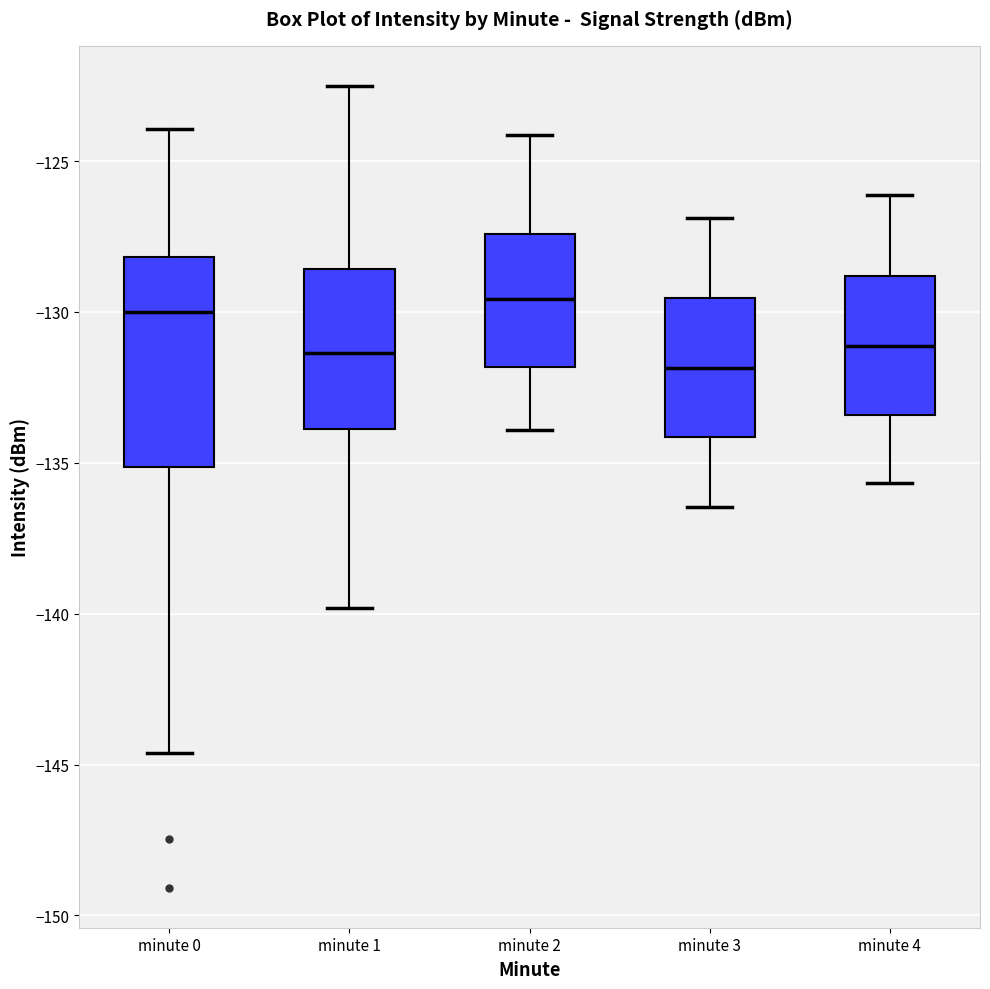

Reading left to right, transcribe this box plot: for each box, give where its median line is, the range the box spans, and where its two whiskers end, as read against the y-axis. The values are not printed on the chart, so give them approximately, as read against the axis.

minute 0: median -130.0, box -135.0 to -128.0, whiskers -144.5 to -124.0
minute 1: median -131.5, box -134.0 to -128.5, whiskers -140.0 to -122.5
minute 2: median -129.5, box -132.0 to -127.5, whiskers -134.0 to -124.0
minute 3: median -132.0, box -134.0 to -129.5, whiskers -136.5 to -127.0
minute 4: median -131.0, box -133.5 to -129.0, whiskers -135.5 to -126.0